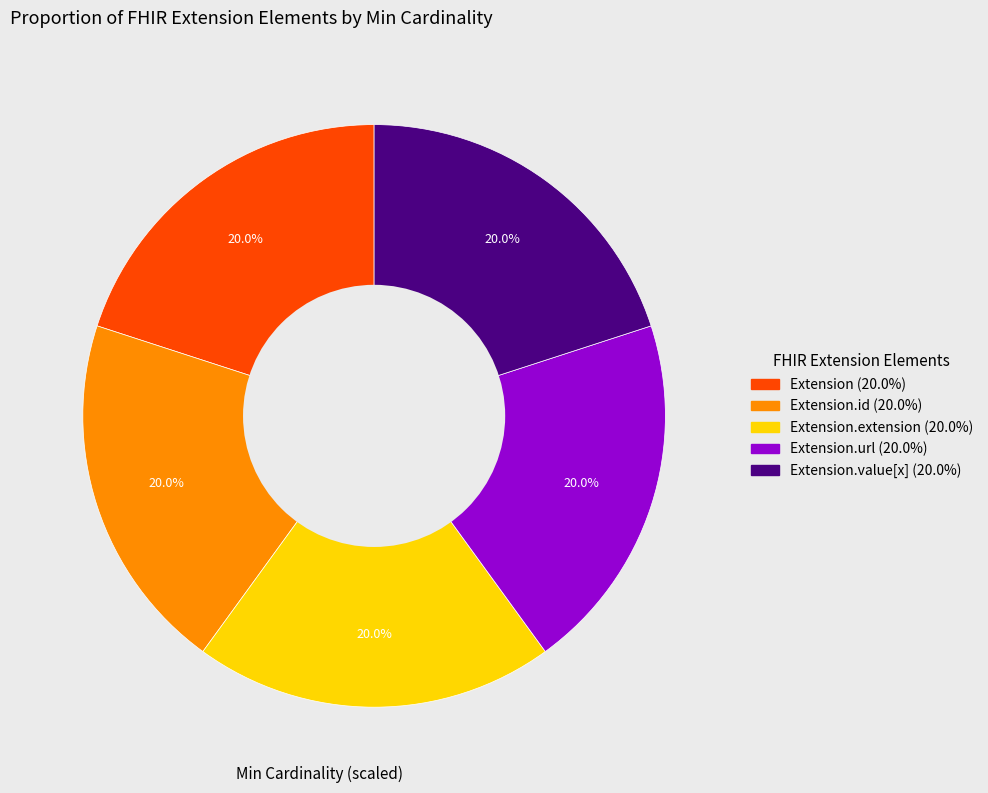

How many slices are in this pie chart?

5